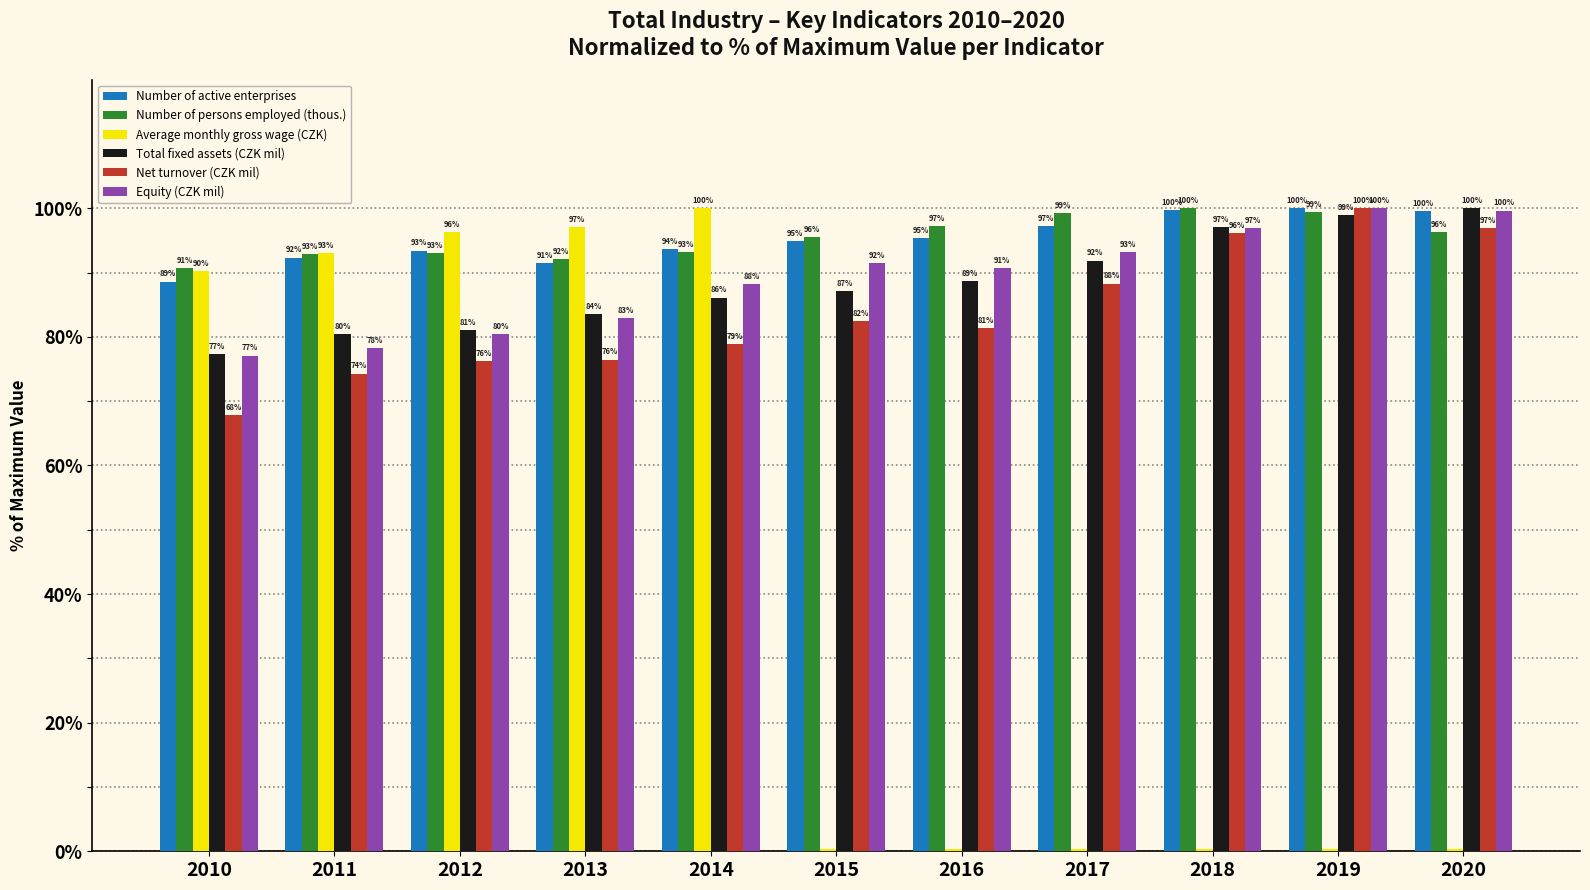

Is the value of Number of persons employed (thous.) at 2010 greater than the value of Total fixed assets (CZK mil) at 2011?

Yes